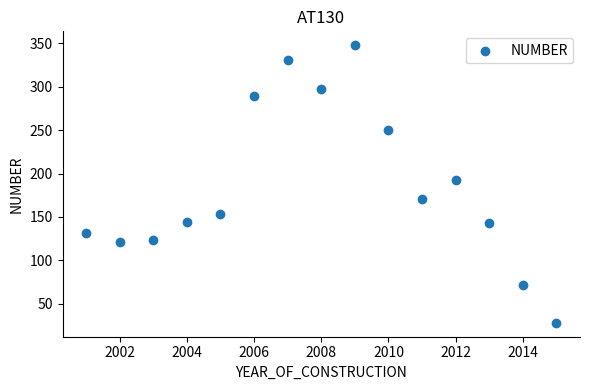

What Y value in the scatter plot is closest to 188?

193